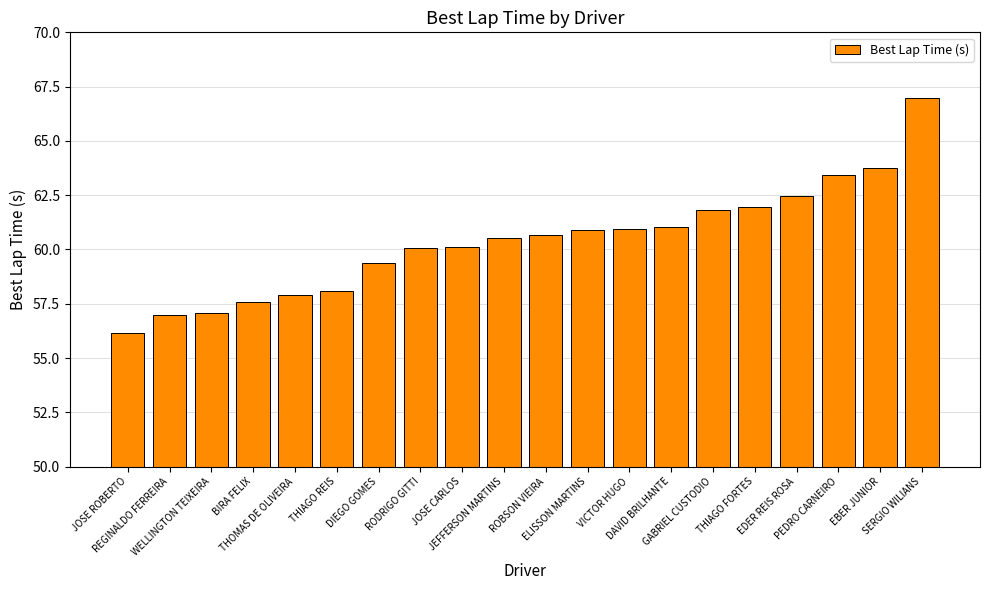

How many series are shown in this chart?

1